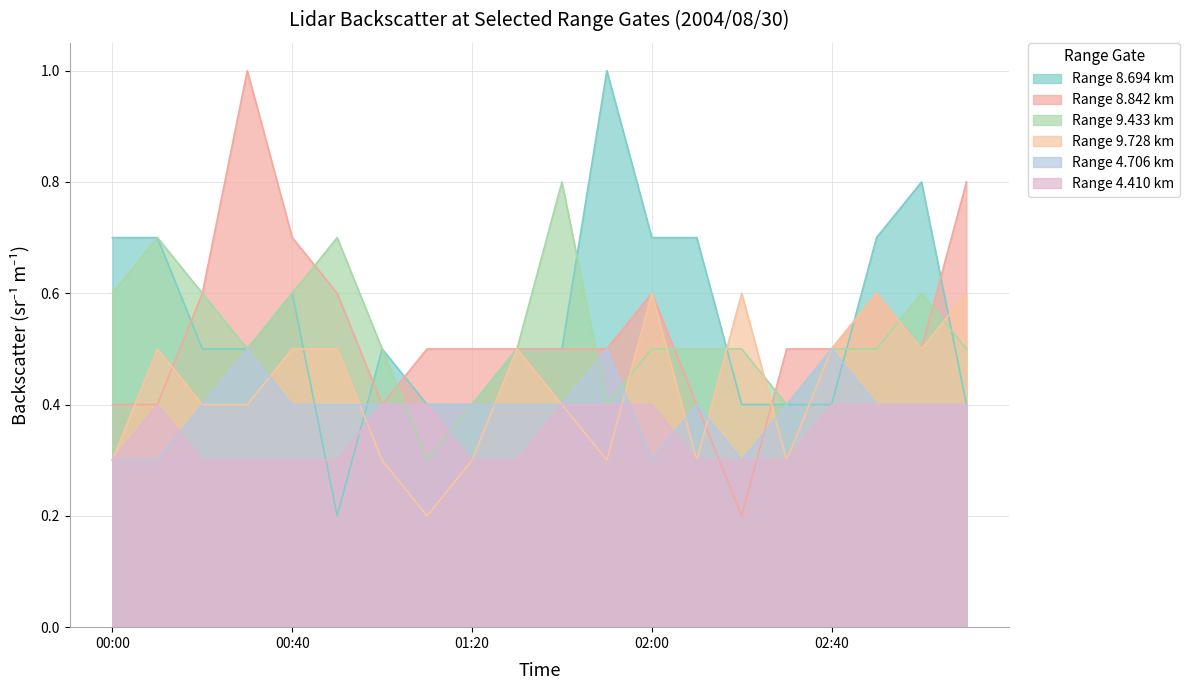

The value of 8.694 at 02:30 is 0.2. True or false?

False